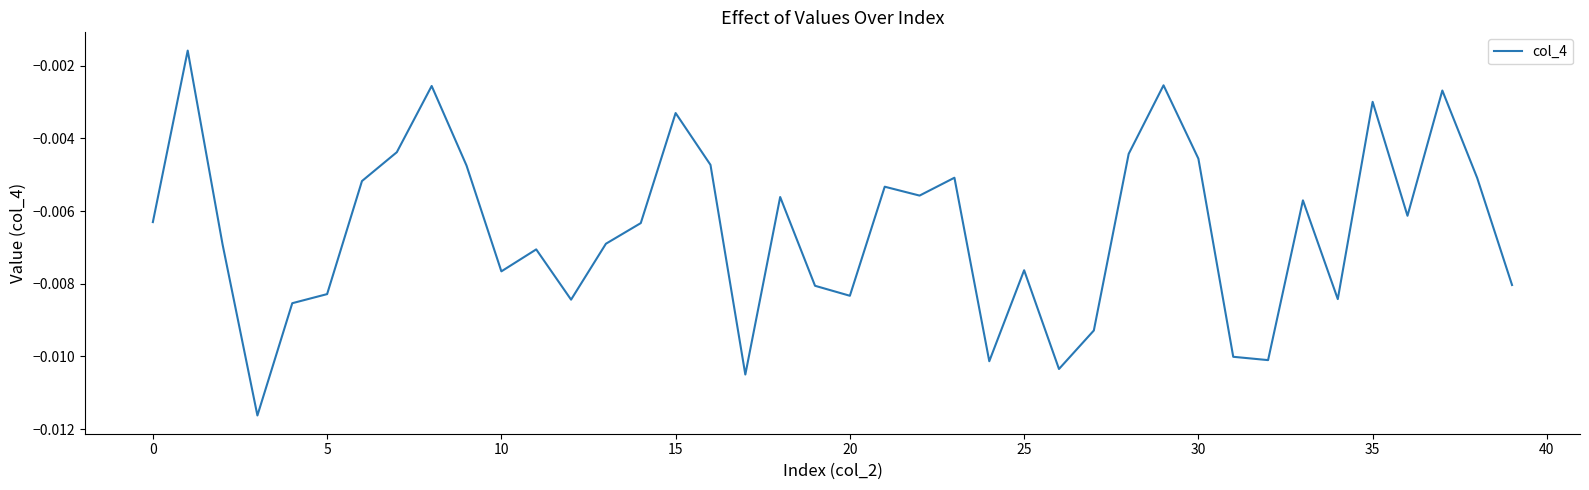

Does the chart have visible grid lines?

No